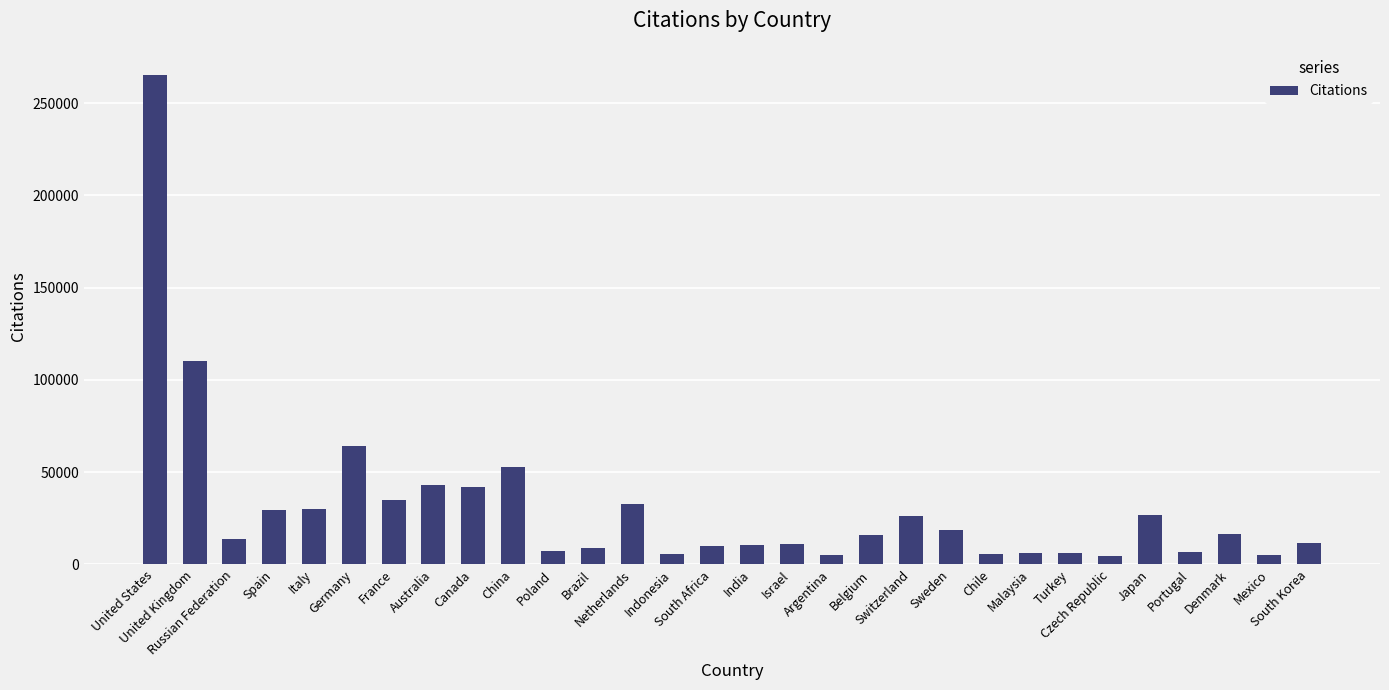

True or false: the data shows 58319 at Netherlands.

False